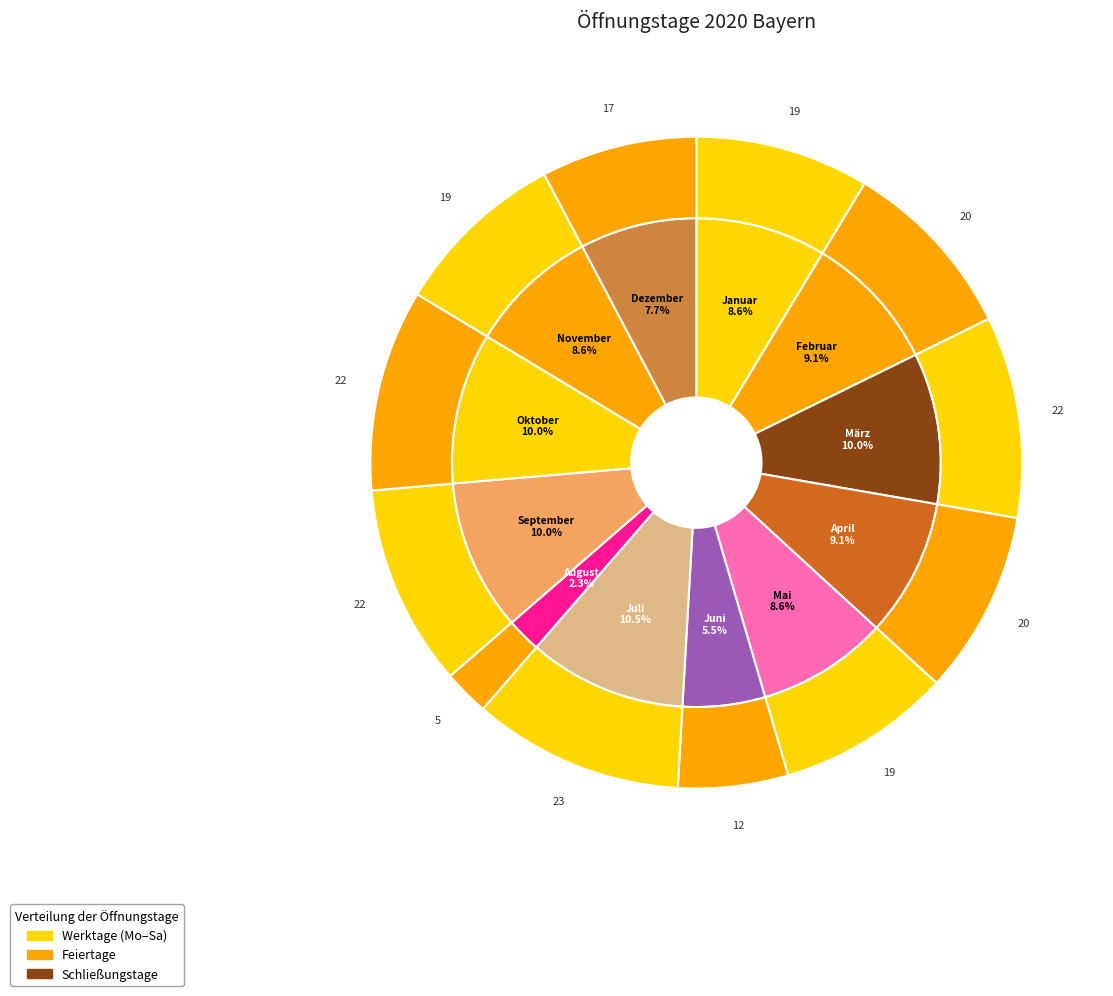

What percentage is NOT represented by März?

90.0%